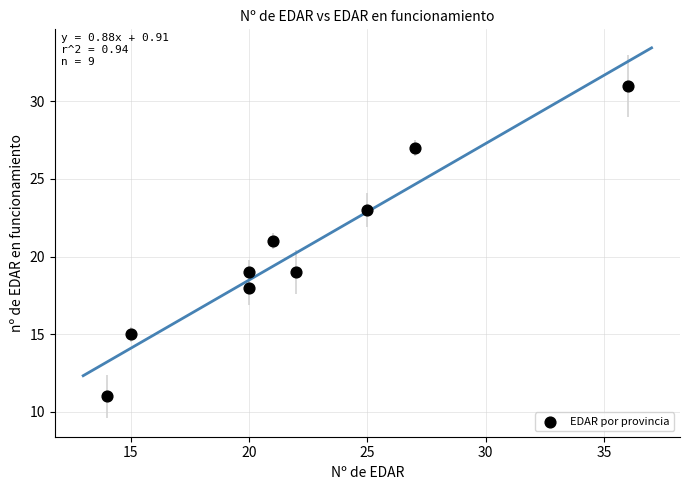

What is the range of Y values (max minus min)?

20